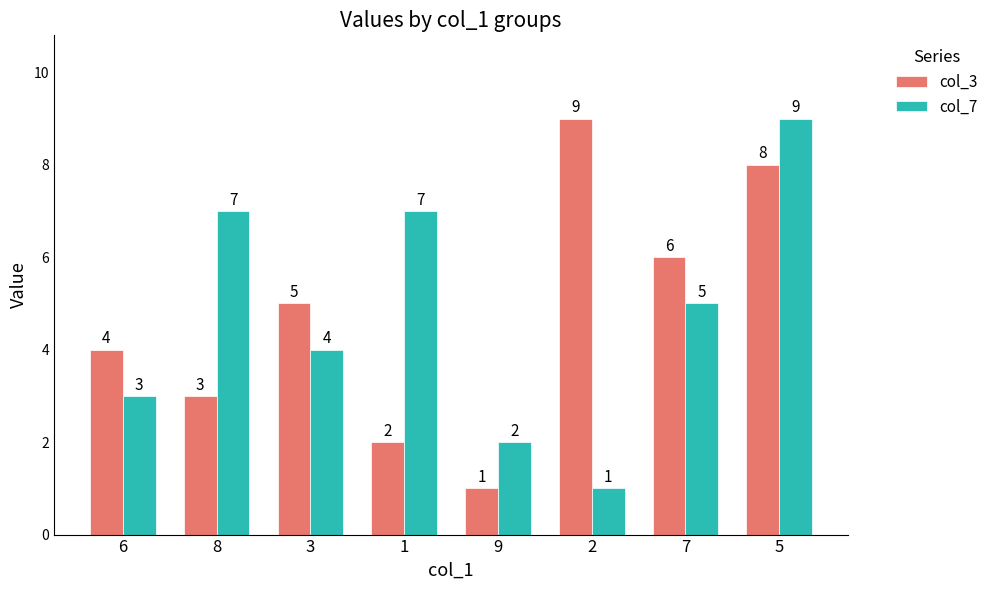

Reading right to left, what are all the values shown in this chart?

col_3: 5=8	7=6	2=9	9=1	1=2	3=5	8=3	6=4
col_7: 5=9	7=5	2=1	9=2	1=7	3=4	8=7	6=3